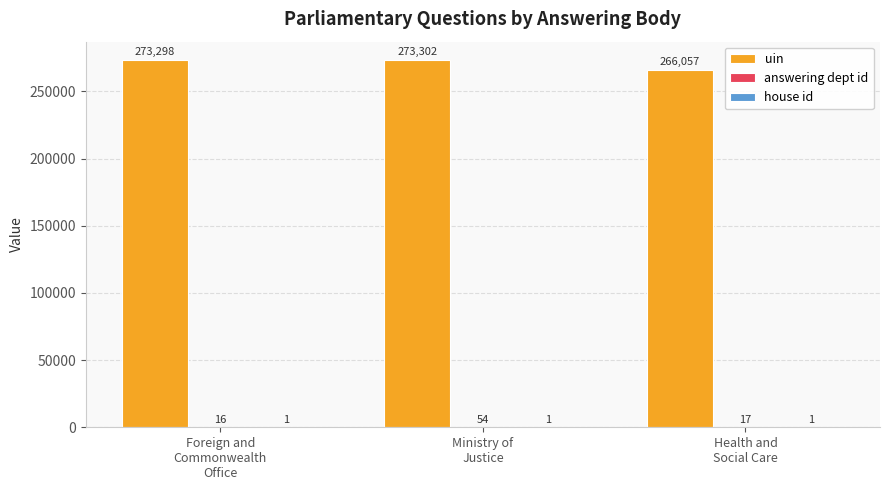

Are the bars grouped side by side (vs. stacked)?

Yes